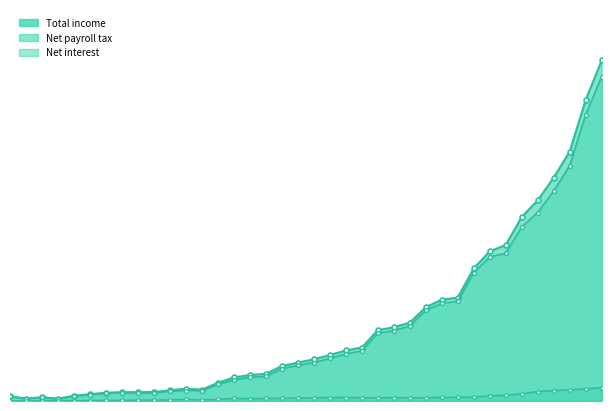

Is it true that Net payroll tax equals 66339 at 1973?

False